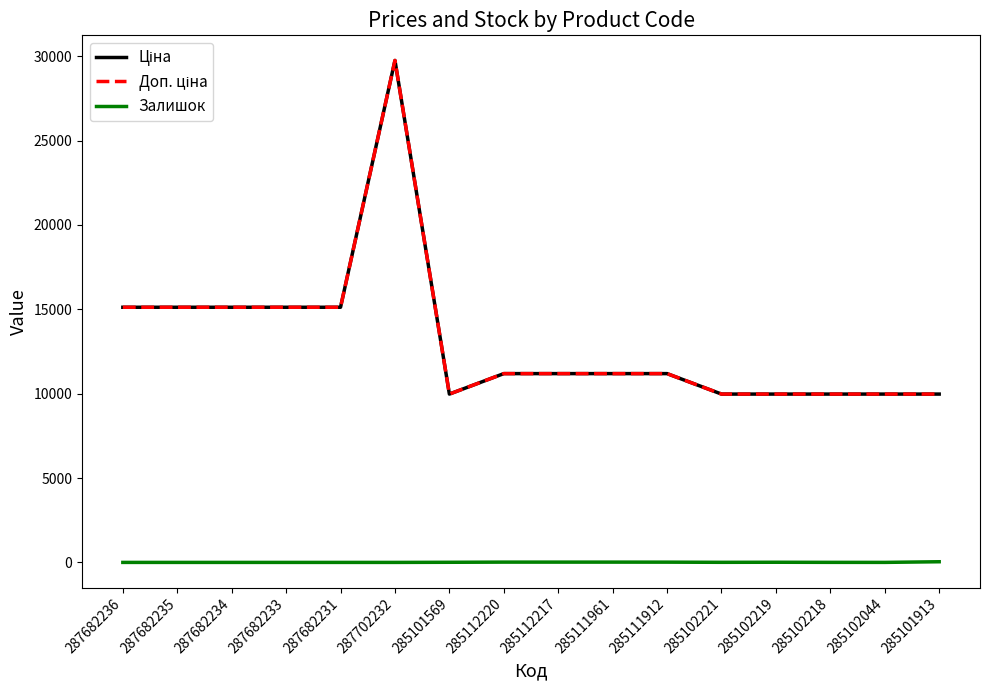

Does the chart display data point markers on the line(s)?

No